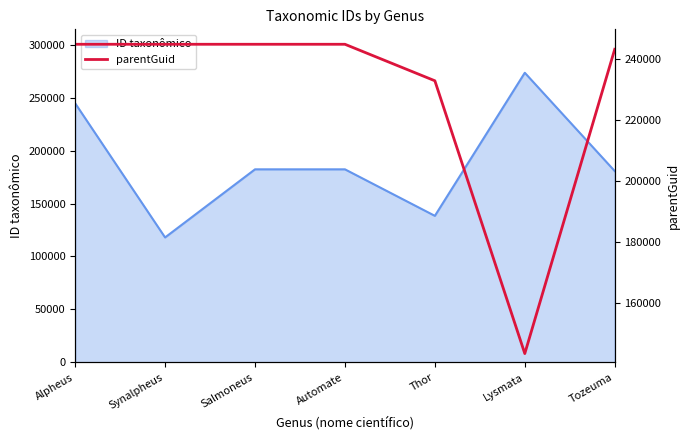

What is the highest value of the ID taxonômico series?

273591